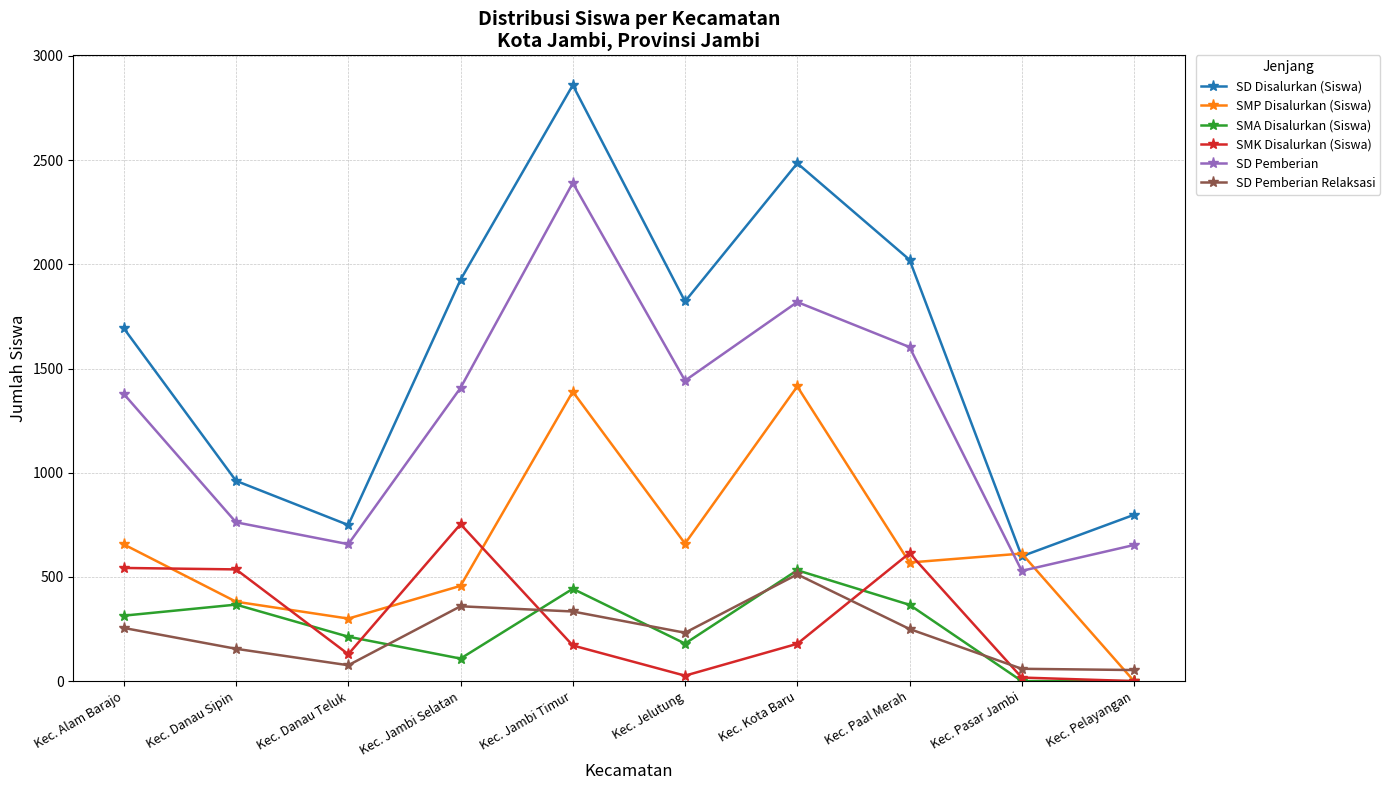

At which label does SD Pemberian Relaksasi first exceed 250?

Kec. Alam Barajo